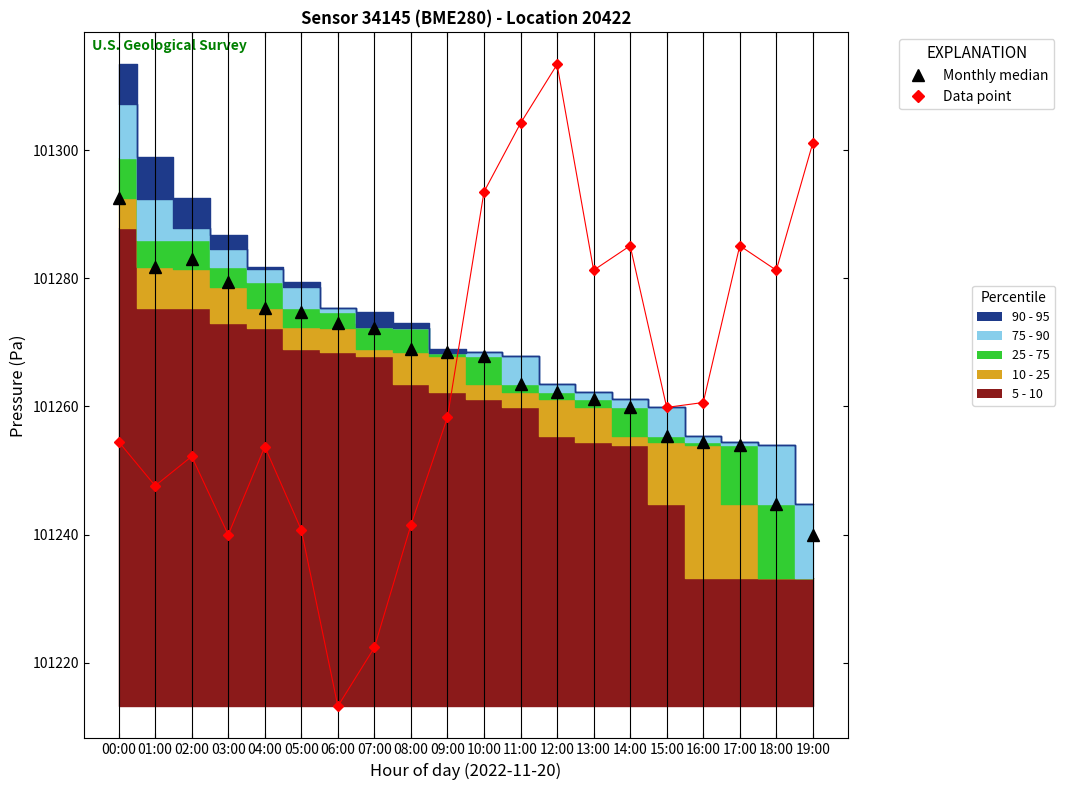

Reading left to right, transcribe all the data shown in this chart.

Monthly median: 00:00=101292.6	01:00=101281.8	02:00=101283.0	03:00=101279.5	04:00=101275.4	05:00=101274.7	06:00=101273.0	07:00=101272.2	08:00=101269.0	09:00=101268.4	10:00=101267.8	11:00=101263.5	12:00=101262.2	13:00=101261.2	14:00=101260.0	15:00=101255.4	16:00=101254.4	17:00=101254.0	18:00=101244.8	19:00=101240.0
Data point: 00:00=101254.5	01:00=101247.6	02:00=101252.2	03:00=101240.0	04:00=101253.7	05:00=101240.7	06:00=101213.2	07:00=101222.4	08:00=101241.5	09:00=101258.3	10:00=101293.5	11:00=101304.2	12:00=101313.4	13:00=101281.3	14:00=101285.1	15:00=101259.9	16:00=101260.6	17:00=101285.1	18:00=101281.3	19:00=101301.2